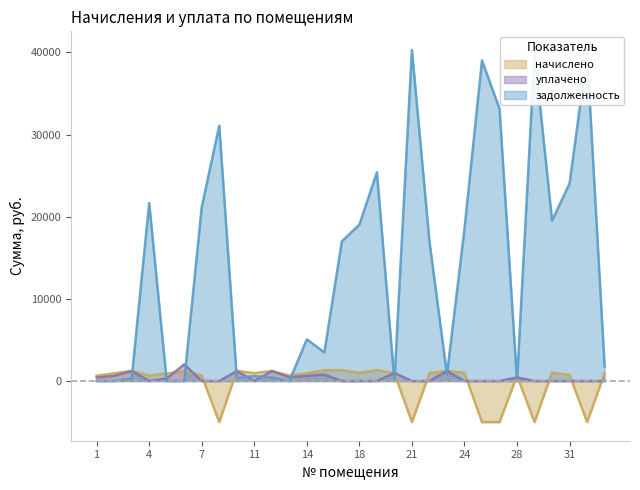

Is it true that начислено equals 988.0 at 24?

True